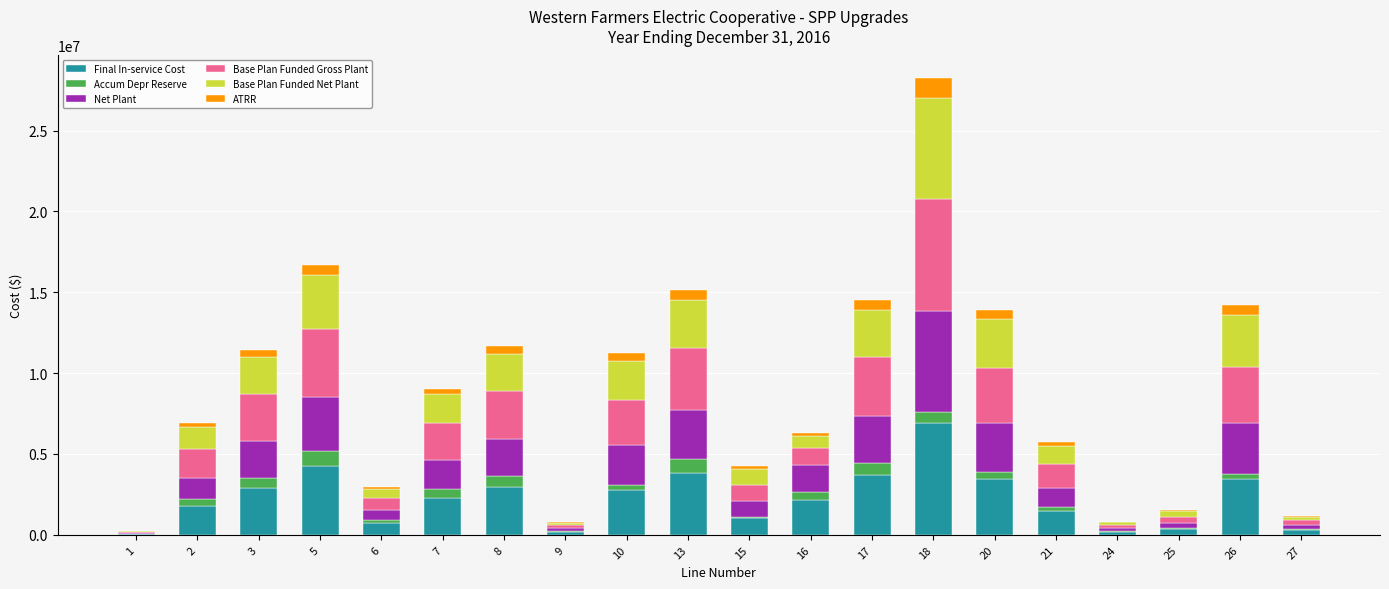

At which category is the sum across all series the highest?

18